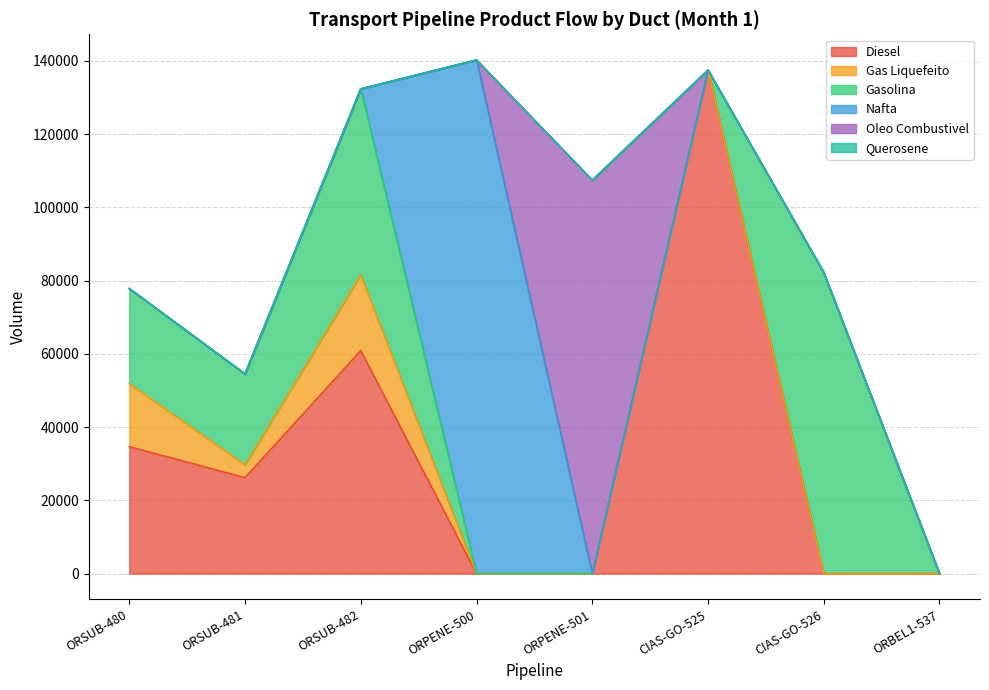

In Diesel, how many points are lower than both neighbors (excluding endpoints)?

1